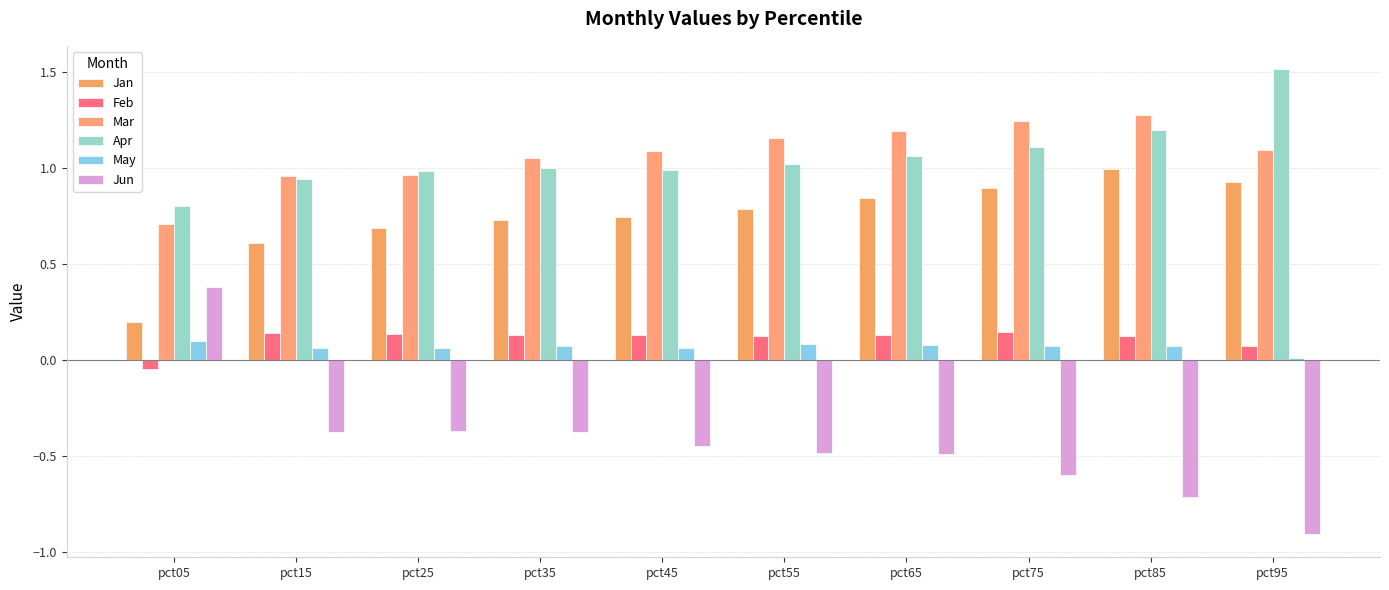

What is the value of the Jan bar at the 1st from the left?

0.2